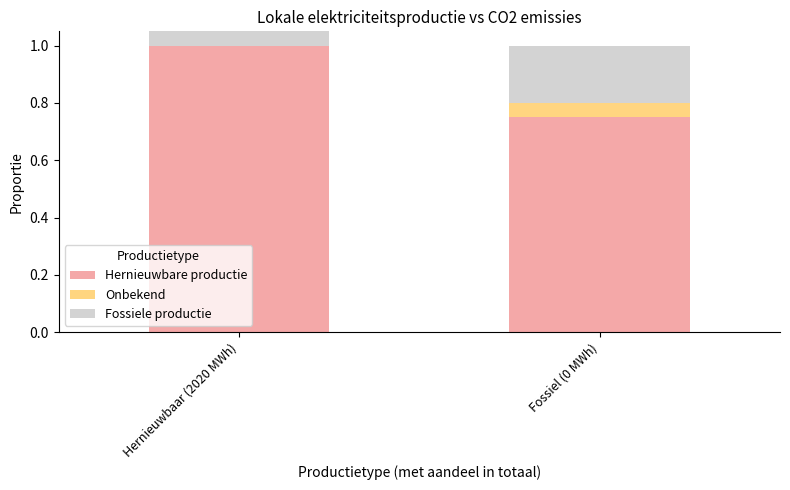

How many categories are shown in the chart?

2